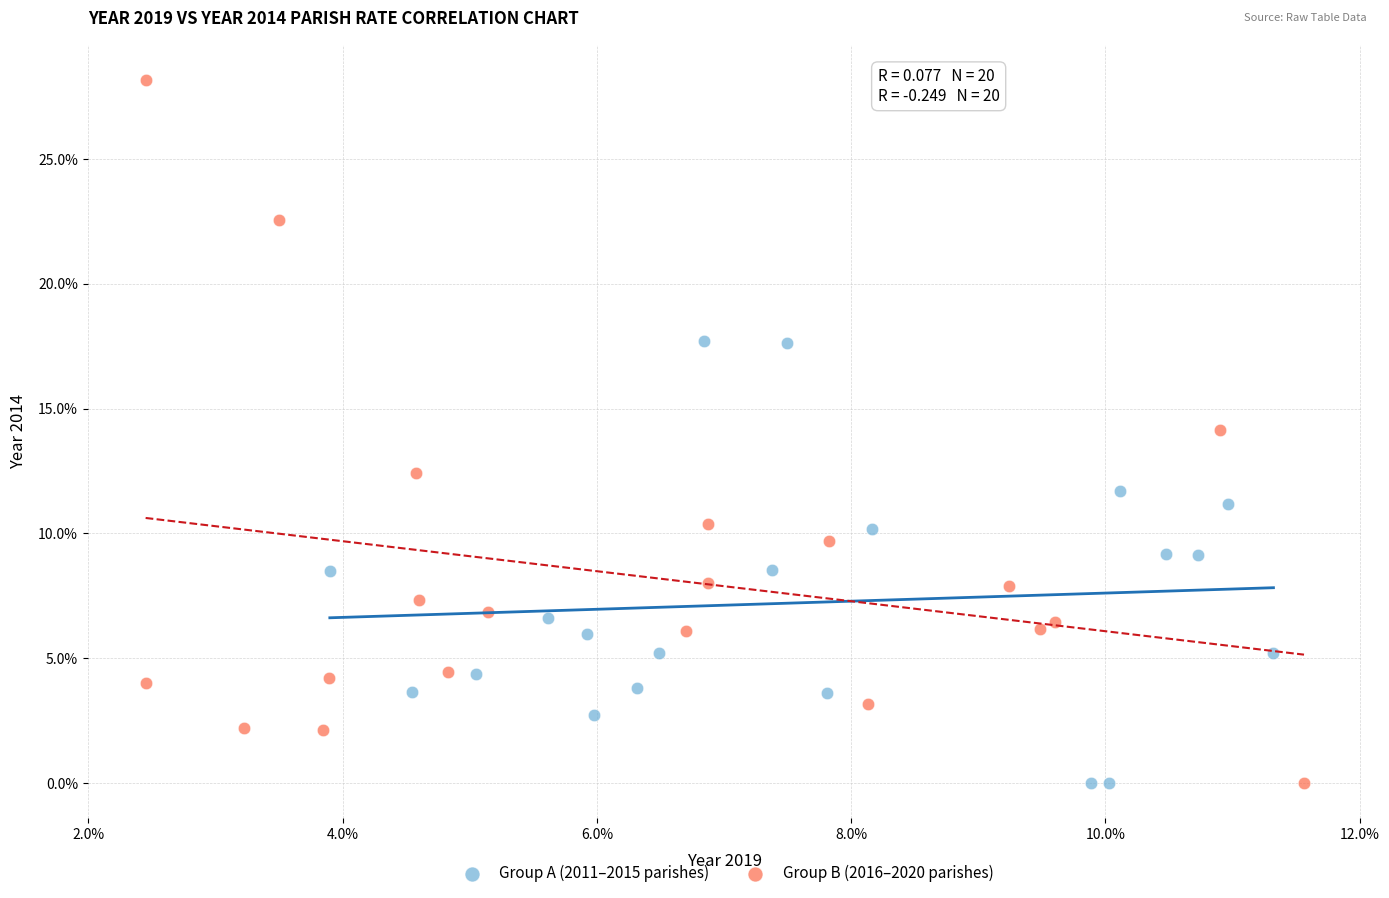

Which series has the largest Y range (max minus min)?

Group B (2016–2020 parishes)